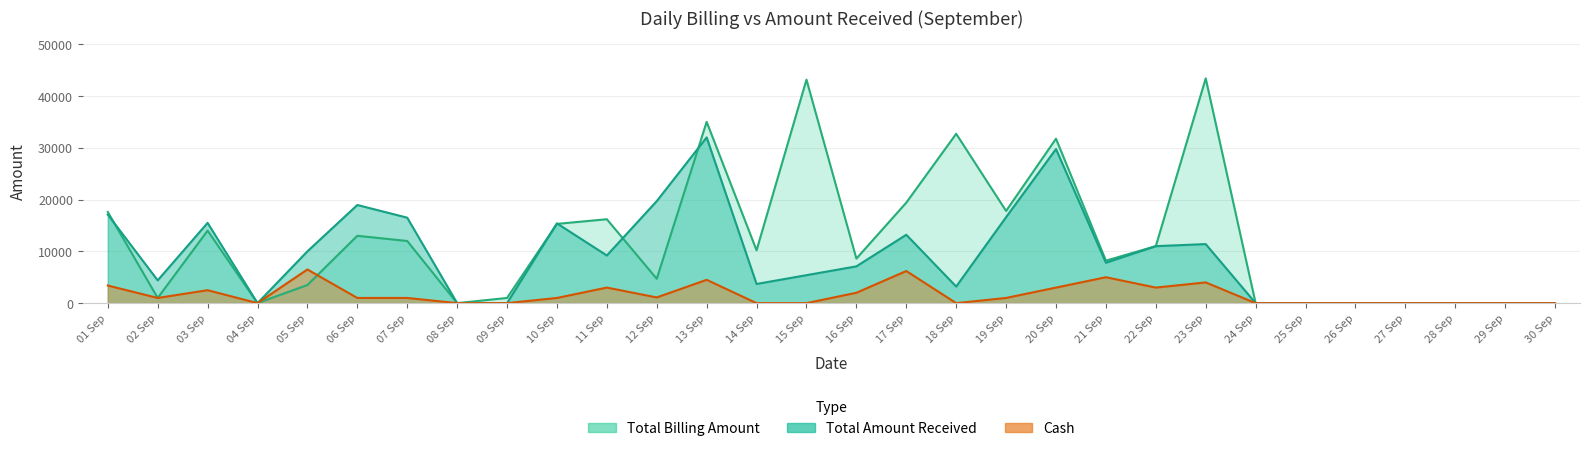

How many positive values does the Total Billing Amount series have?

21